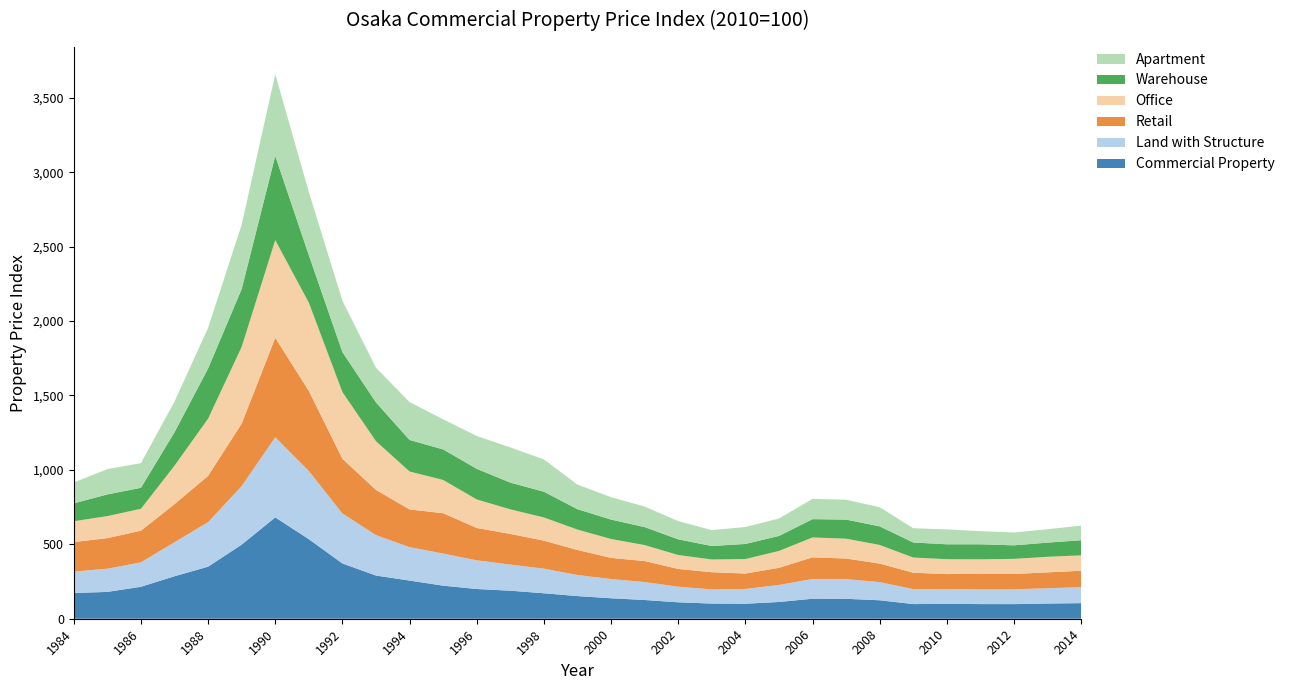

Reading right to left, what are all the values shown in this chart?

Commercial Property: 2014=104.7	2013=102.1	2012=98.2	2011=98.4	2010=100.0	2009=98.4	2008=124.0	2007=133.8	2006=134.3	2005=112.5	2004=100.7	2003=102.0	2002=110.3	2001=125.9	2000=137.6	1999=152.1	1998=171.0	1997=188.3	1996=199.7	1995=222.1	1994=256.4	1993=290.1	1992=371.3	1991=534.4	1990=680.8	1989=497.8	1988=349.7	1987=285.4	1986=214.7	1985=180.2	1984=172.7
Land with Structure: 2014=107.5	2013=102.8	2012=99.5	2011=98.8	2010=100.0	2009=100.5	2008=122.1	2007=132.1	2006=132.7	2005=114.3	2004=99.6	2003=95.2	2002=105.1	2001=120.3	2000=129.1	1999=141.8	1998=165.6	1997=175.6	1996=192.8	1995=215.7	1994=224.8	1993=271.5	1992=335.9	1991=458.2	1990=538.3	1989=393.4	1988=299.2	1987=228.7	1986=164.1	1985=156.0	1984=143.8
Retail: 2014=110.1	2013=106.7	2012=103.1	2011=105.9	2010=100.0	2009=110.2	2008=124.5	2007=138.6	2006=145.3	2005=115.2	2004=103.3	2003=115.3	2002=119.1	2001=141.4	2000=142.0	1999=167.9	1998=187.8	1997=205.8	1996=217.2	1995=271.0	1994=253.1	1993=303.7	1992=367.3	1991=537.5	1990=668.2	1989=419.4	1988=310.9	1987=255.7	1986=212.6	1985=205.3	1984=198.7
Office: 2014=103.5	2013=104.5	2012=101.4	2011=96.2	2010=100.0	2009=102.0	2008=125.0	2007=133.2	2006=133.6	2005=113.3	2004=97.4	2003=85.5	2002=93.5	2001=107.3	2000=127.1	1999=137.1	1998=156.0	1997=165.2	1996=191.6	1995=223.6	1994=254.8	1993=327.4	1992=448.2	1991=593.0	1990=656.1	1989=515.7	1988=384.2	1987=258.6	1986=147.1	1985=148.0	1984=139.8
Warehouse: 2014=101.3	2013=95.3	2012=90.8	2011=100.8	2010=100.0	2009=101.1	2008=125.0	2007=128.3	2006=123.0	2005=100.8	2004=101.2	2003=90.6	2002=105.3	2001=120.9	2000=130.4	1999=136.9	1998=172.9	1997=179.5	1996=205.8	1995=205.0	1994=211.9	1993=260.4	1992=268.8	1991=319.2	1990=565.9	1989=388.6	1988=337.3	1987=224.4	1986=141.0	1985=145.6	1984=120.2
Apartment: 2014=98.7	2013=90.1	2012=86.3	2011=88.4	2010=100.0	2009=95.8	2008=128.7	2007=133.3	2006=136.2	2005=117.0	2004=114.2	2003=106.7	2002=122.4	2001=138.0	2000=150.5	1999=165.2	1998=217.0	1997=236.6	1996=220.7	1995=202.3	1994=254.5	1993=233.2	1992=345.2	1991=424.1	1990=548.7	1989=432.4	1988=273.0	1987=206.2	1986=165.6	1985=169.8	1984=140.5